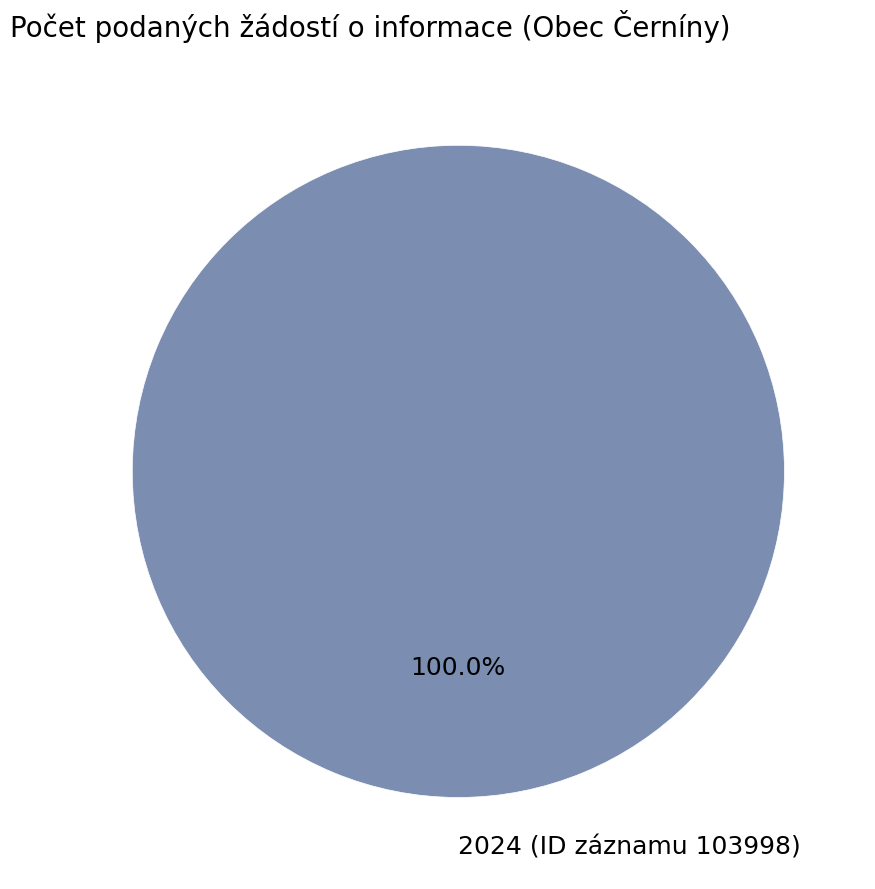

Does 2024 (ID záznamu 103998) account for over 50% of the chart?

Yes